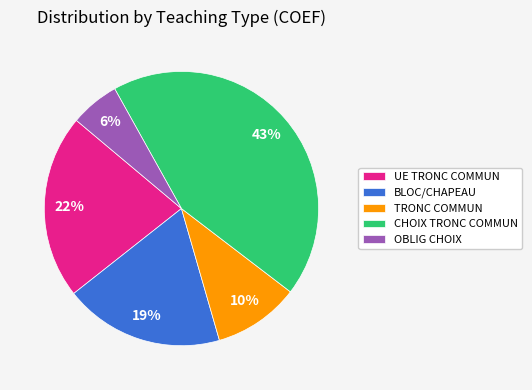

To the nearest percent, what percentage of the pie is CHOIX TRONC COMMUN?

43%